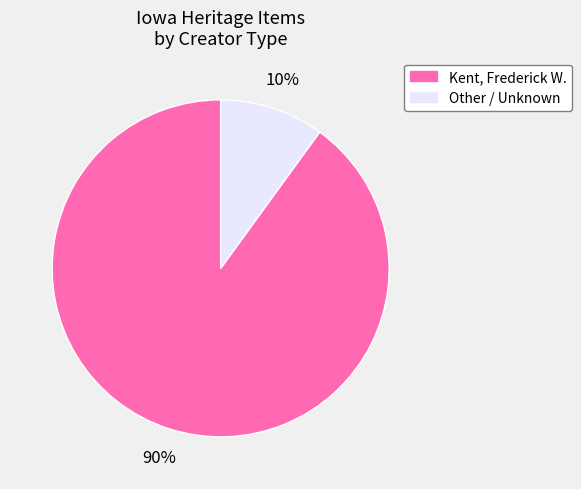

To the nearest percent, what is the difference between the largest and smallest slice percentages?

80%